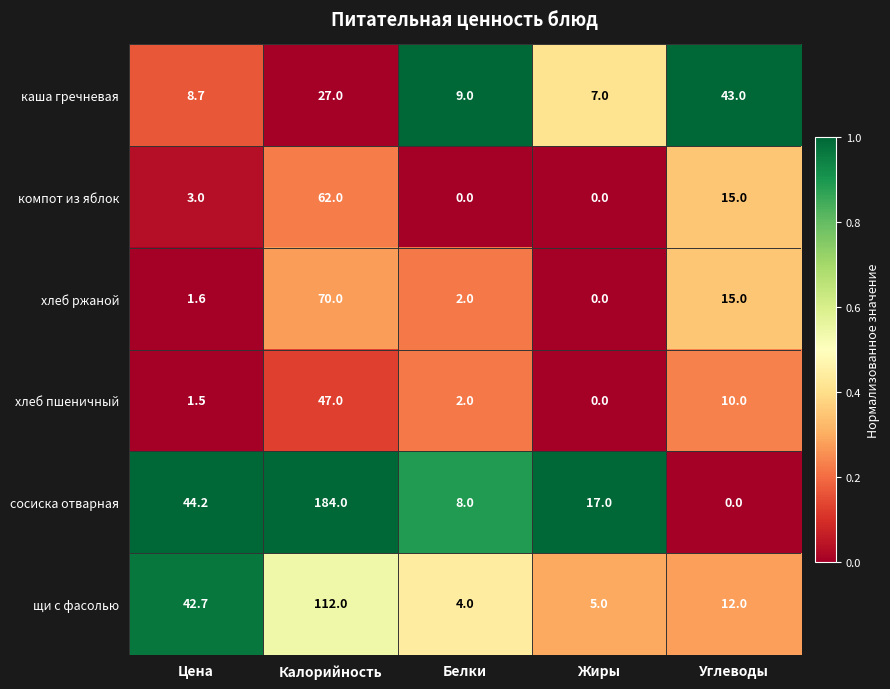

True or false: хлеб ржаной has a value of 70.0 at Калорийность.

True